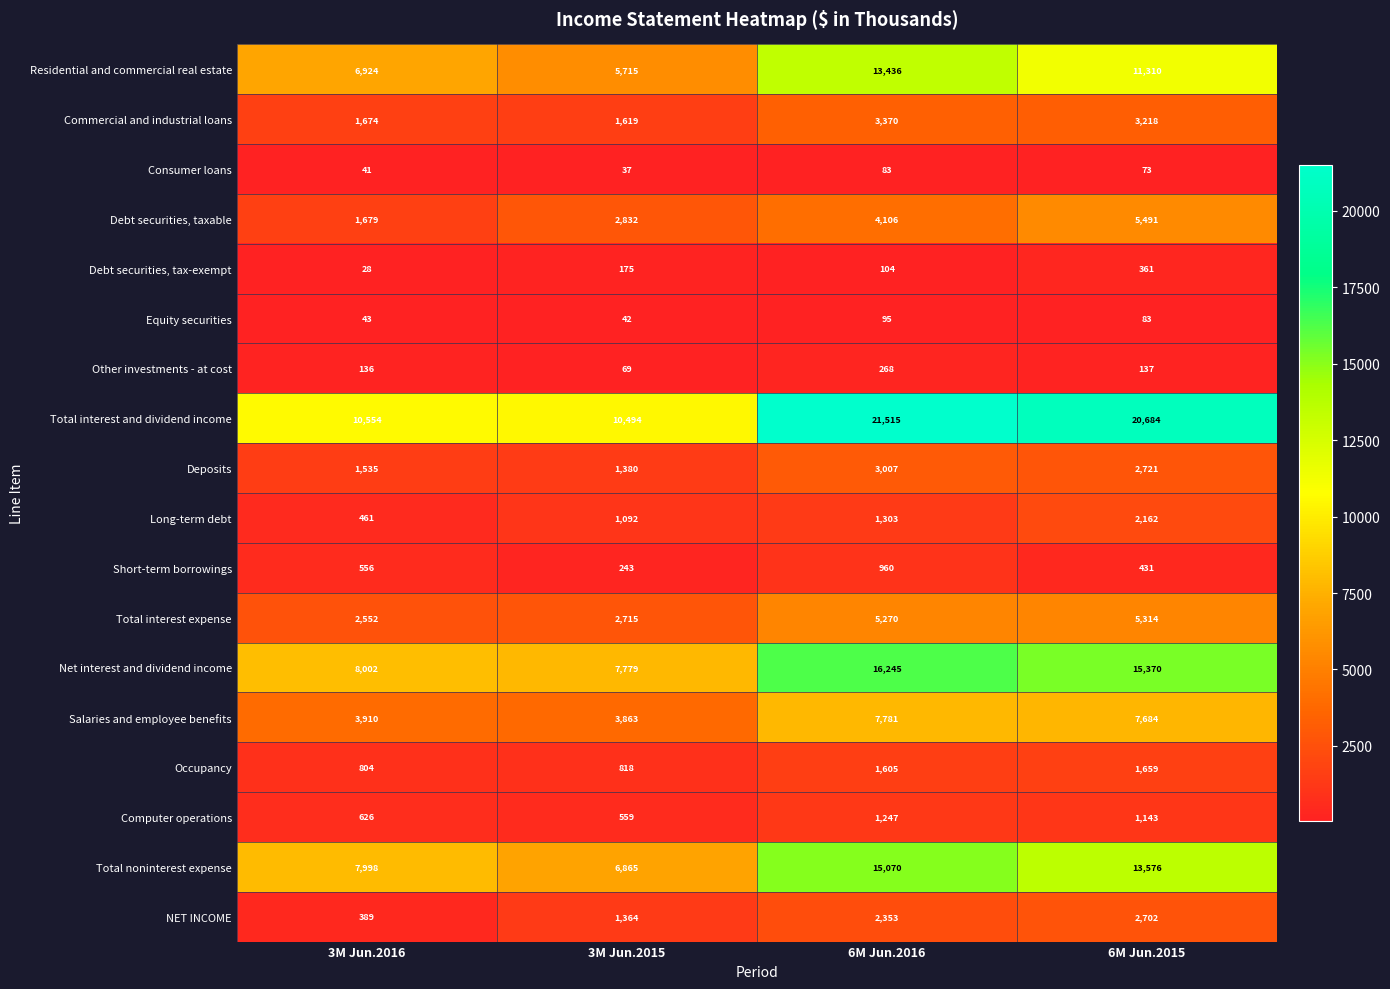

What is the greatest value displayed?

21515